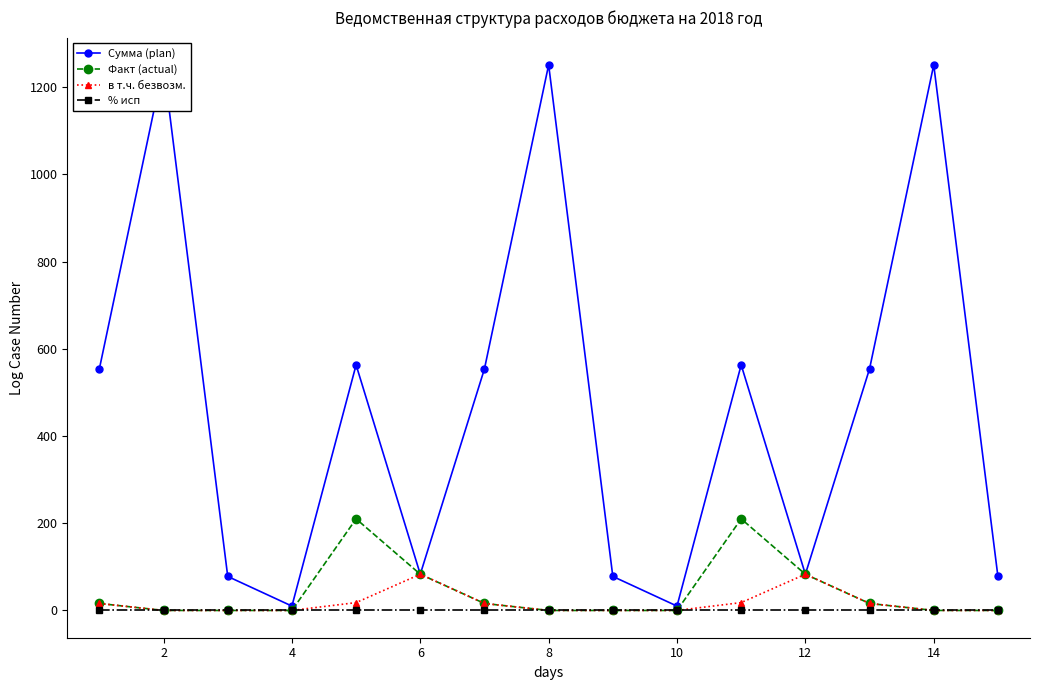

True or false: Факт (actual) has more than 1 interior local peaks.

True